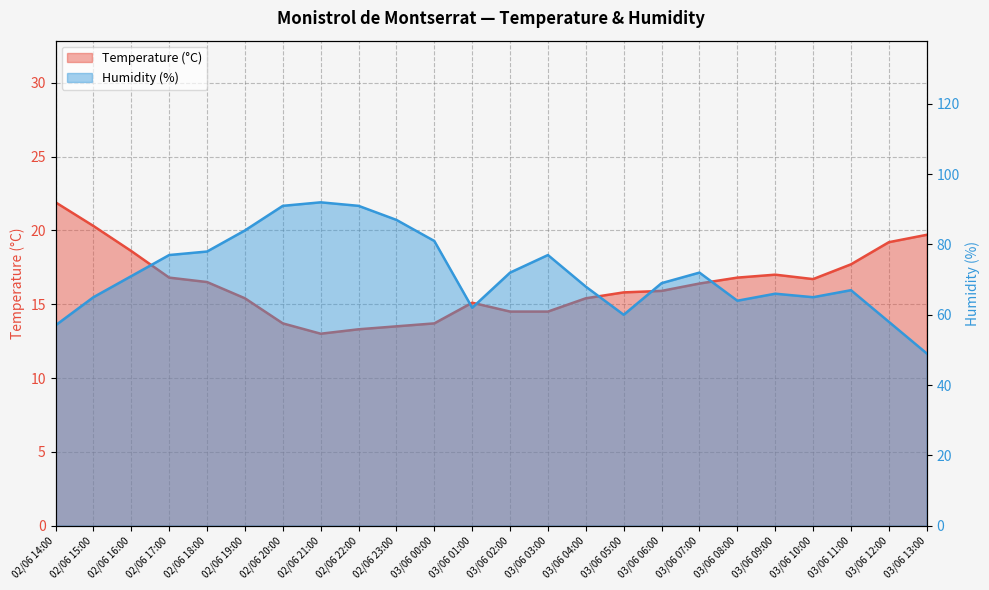

The Temperature (°C) series shows 3.9 at 03/06 09:00. True or false?

False